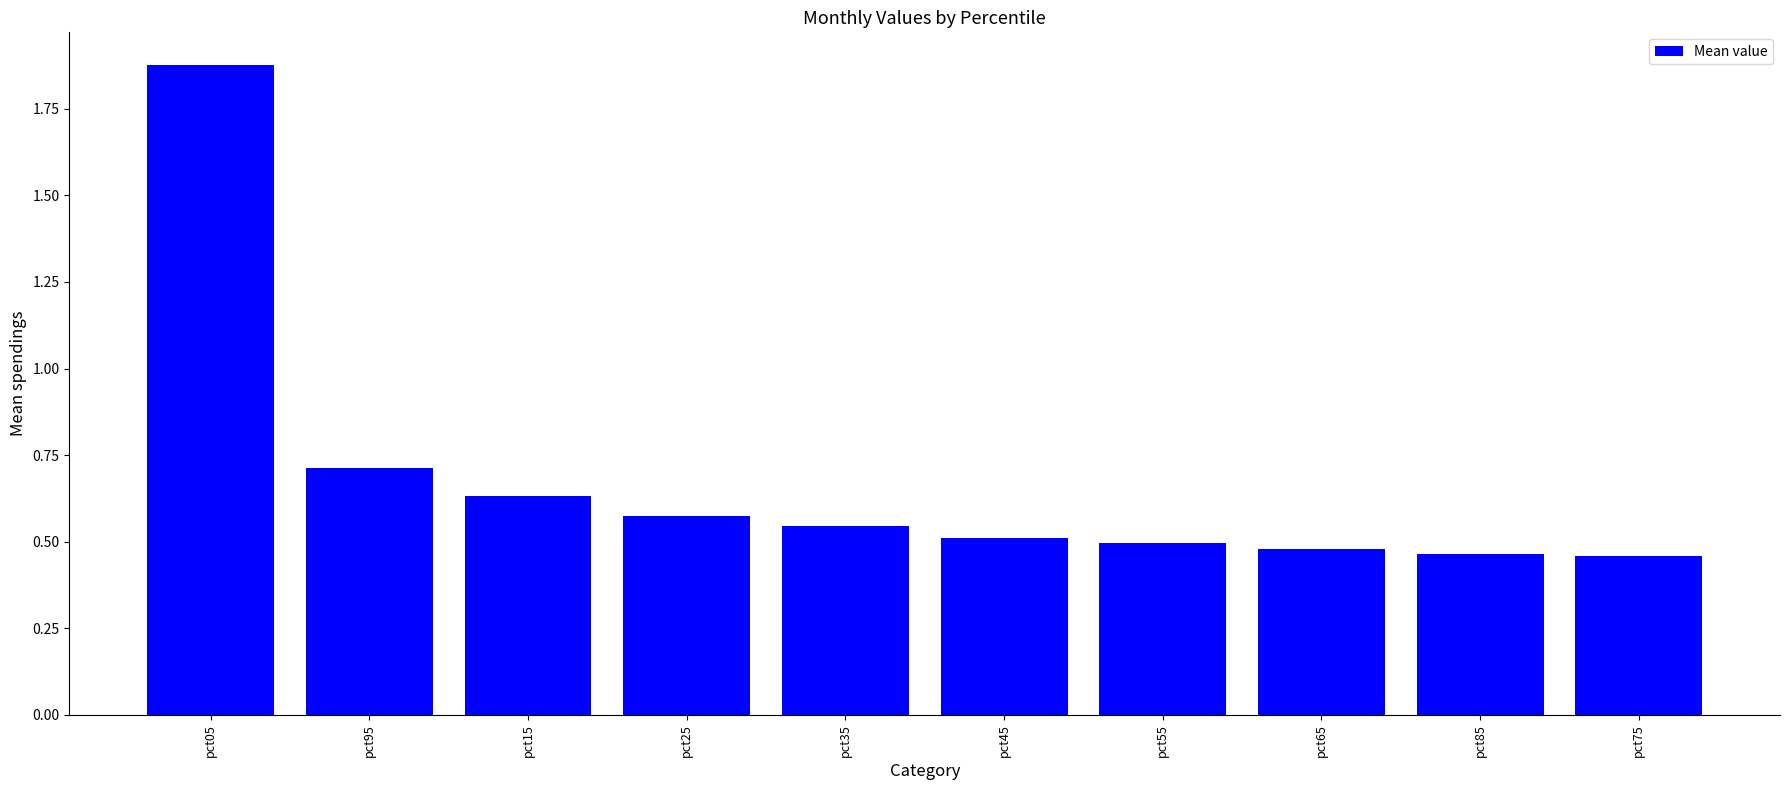

What is the label of the 4th bar from the left?

pct25